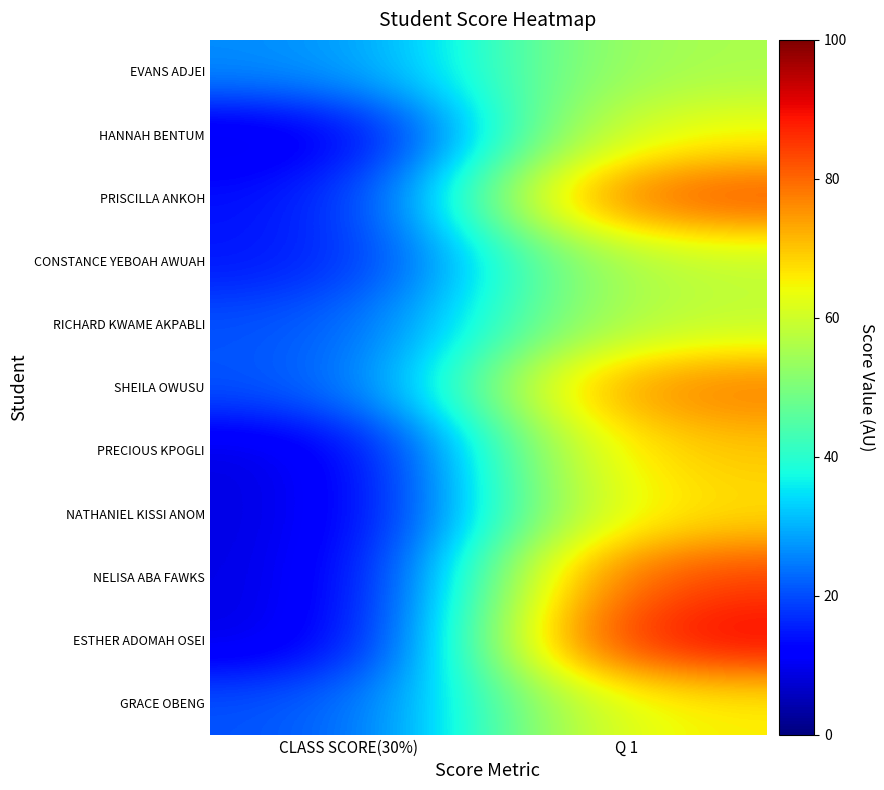

At which category is the sum across all series the highest?

Q 1